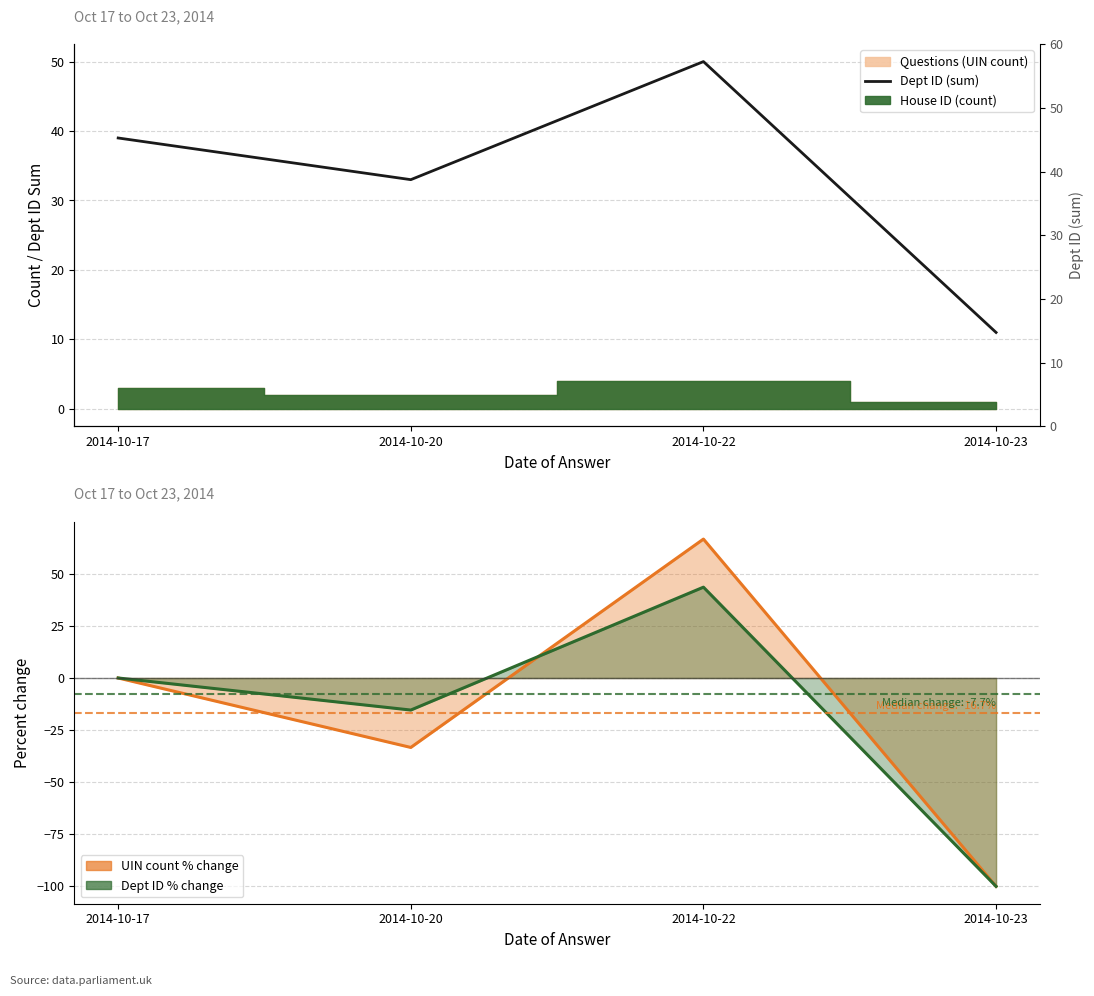

Which has a higher value, 2014-10-23 or 2014-10-22?

2014-10-22